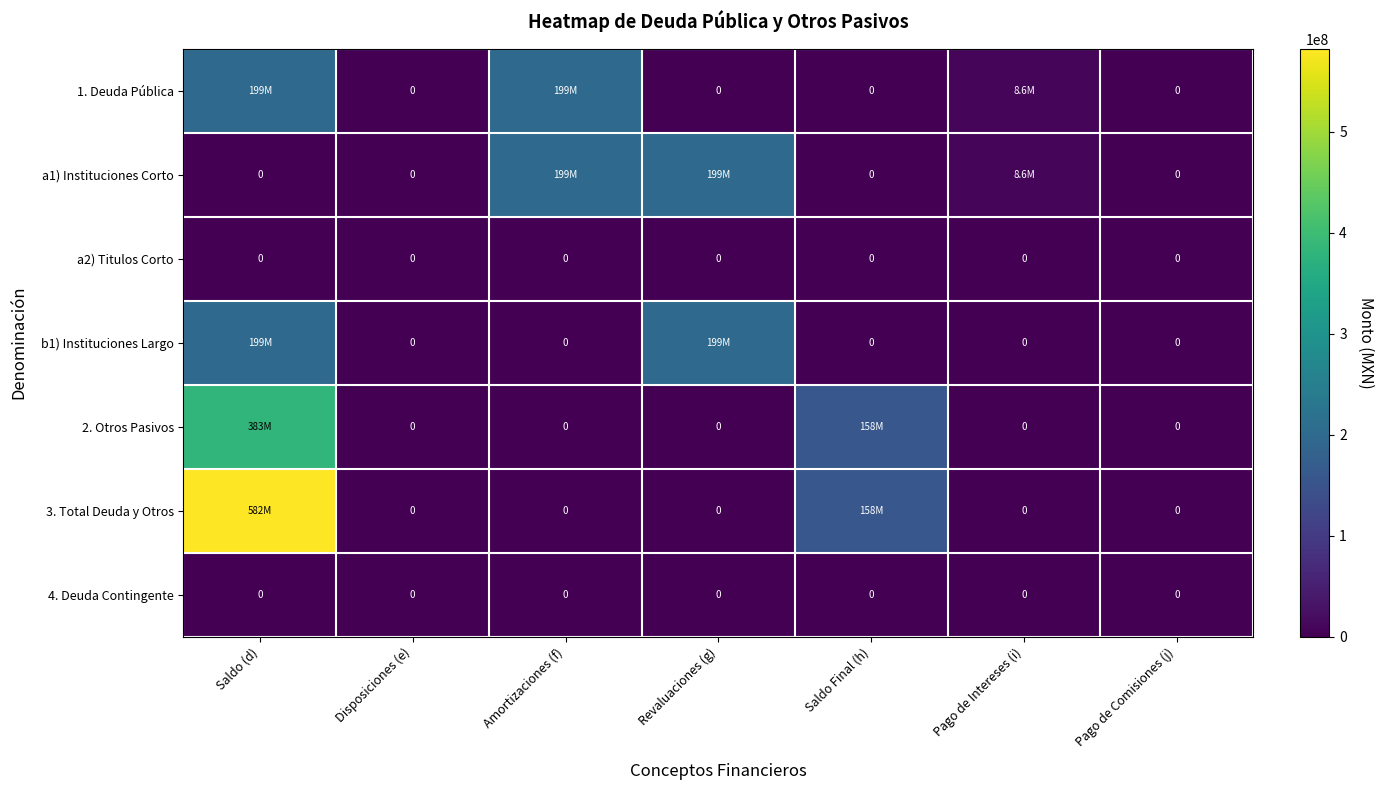

Between Pago de Intereses (i) and Revaluaciones (g), which is larger?

Pago de Intereses (i)